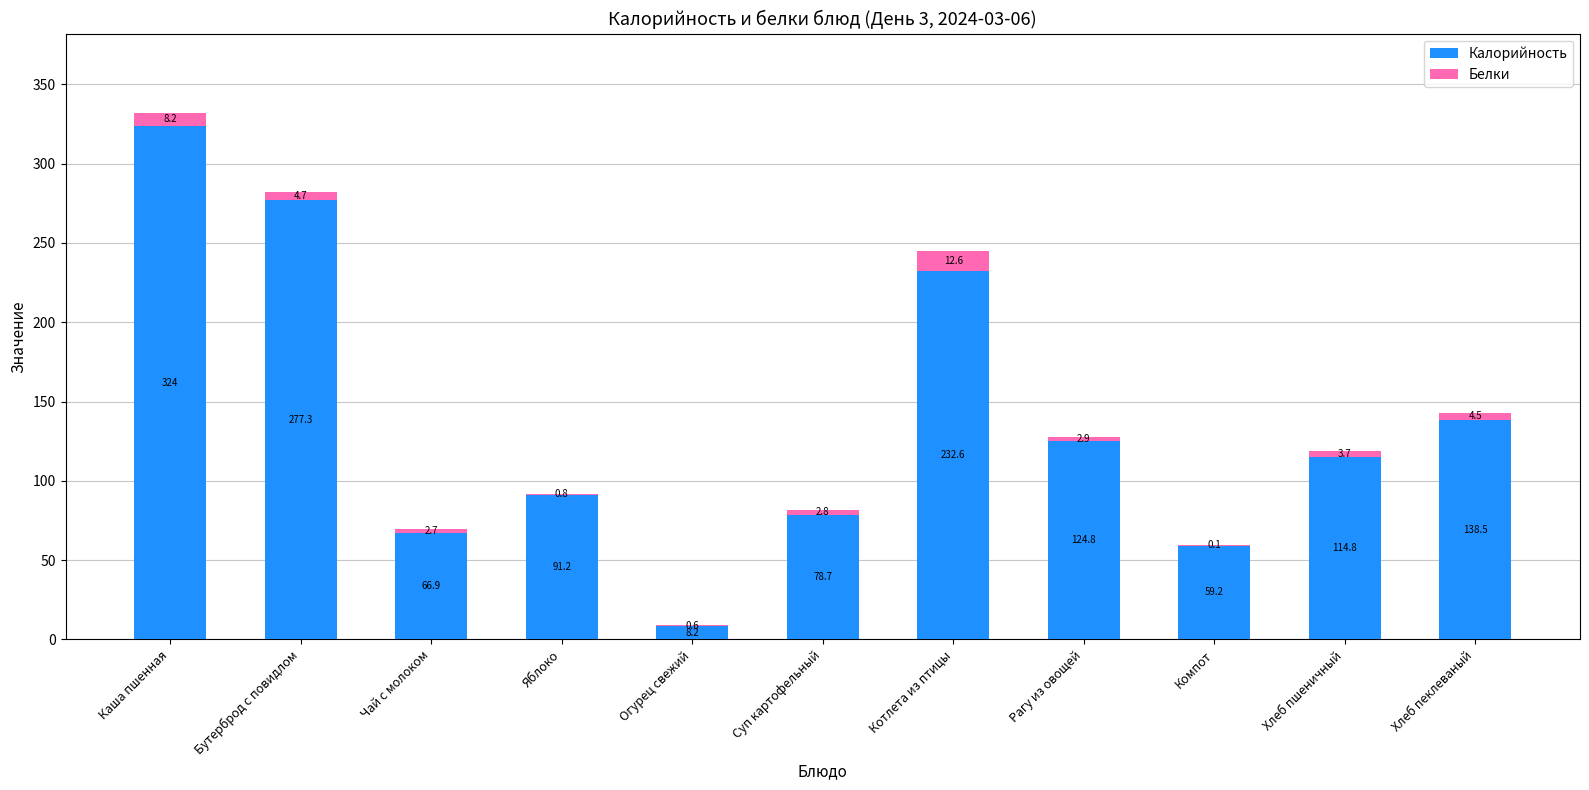

What is the total value across all series at Компот?

59.3